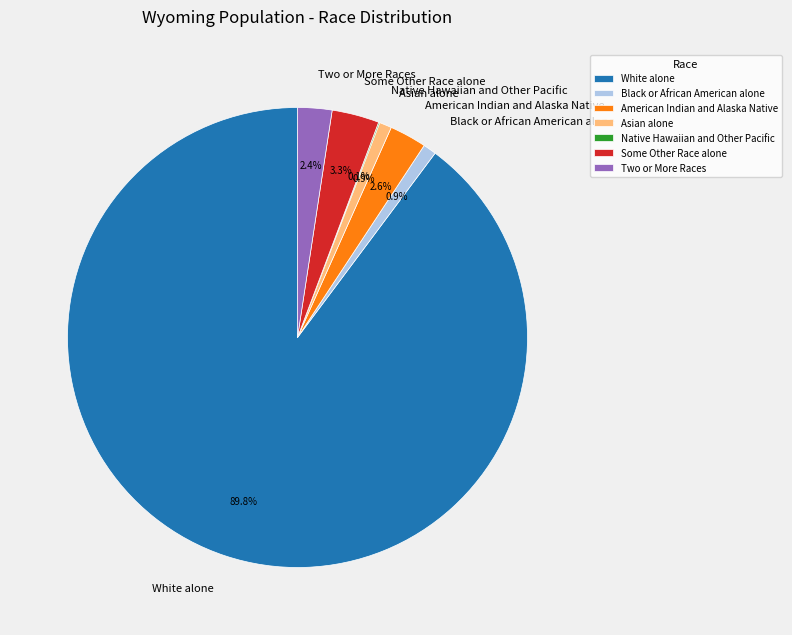

To the nearest percent, what is the average slice percentage?

14%